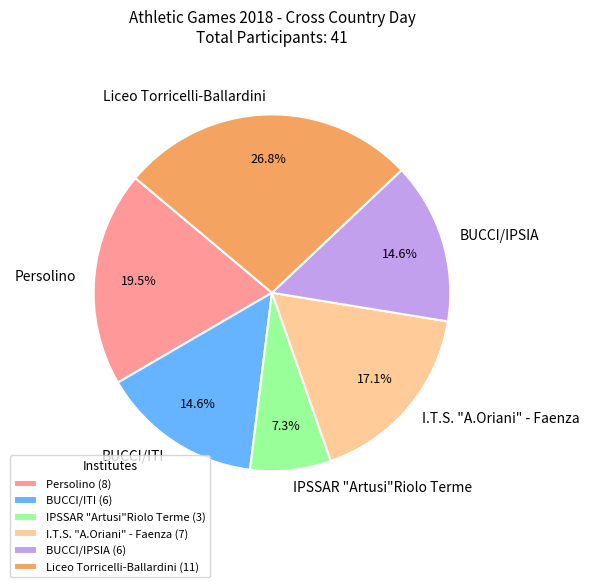

Is it true that Liceo Torricelli-Ballardini is 27% of the pie?

True